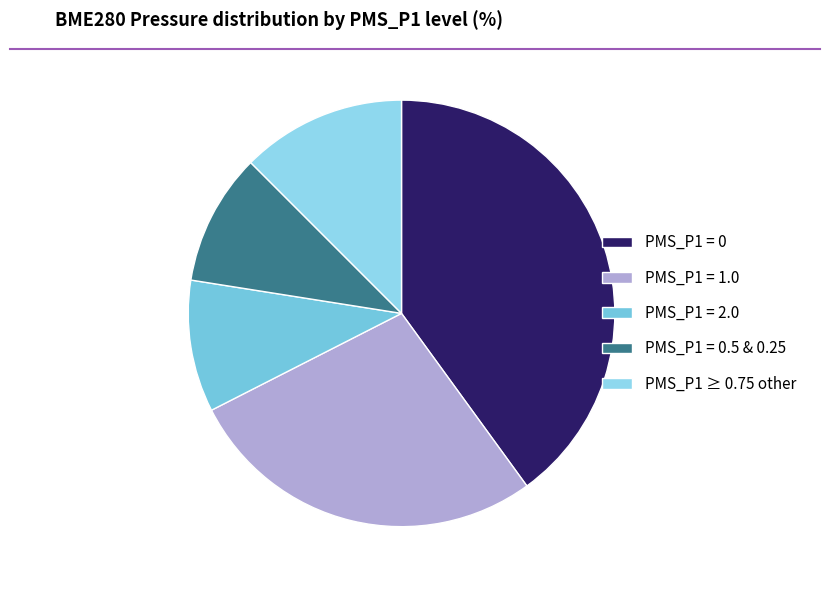

How many segments does this pie chart have?

5